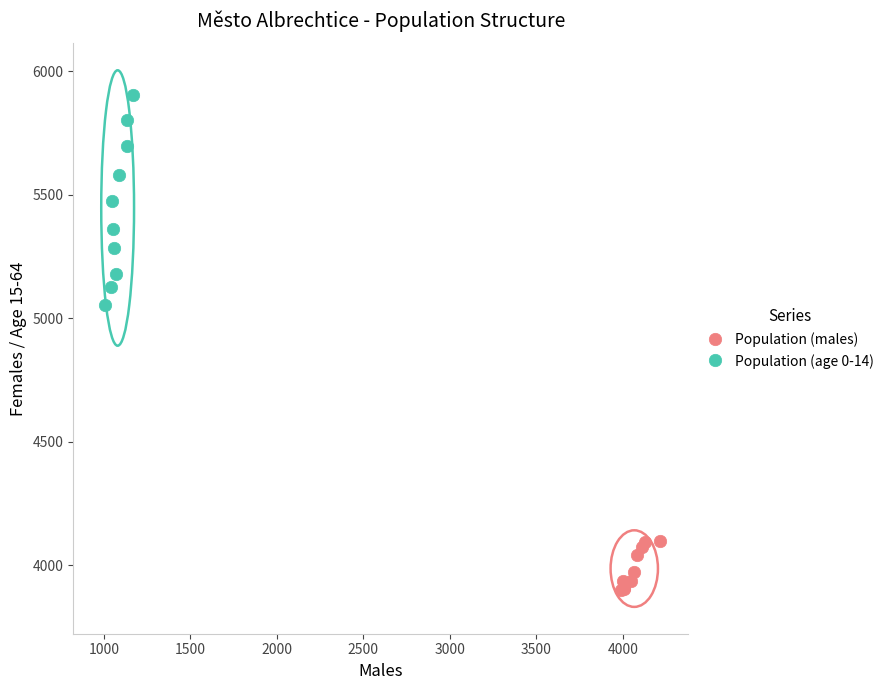

Which series has the widest spread of Y values?

Population (age 0-14)